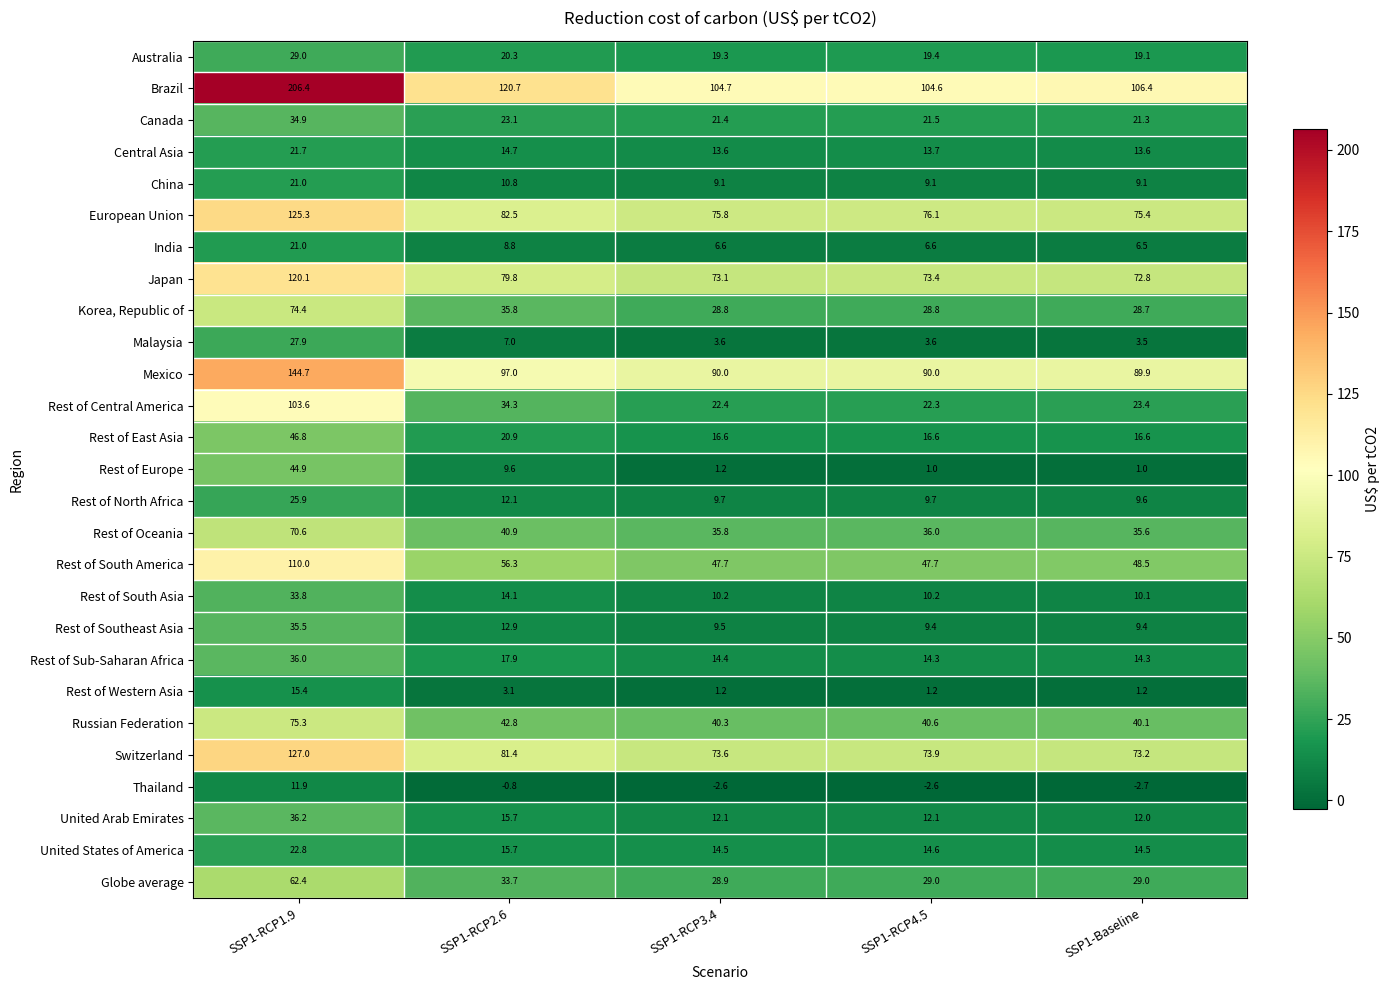

At which category is the sum across all series the highest?

SSP1-RCP1.9